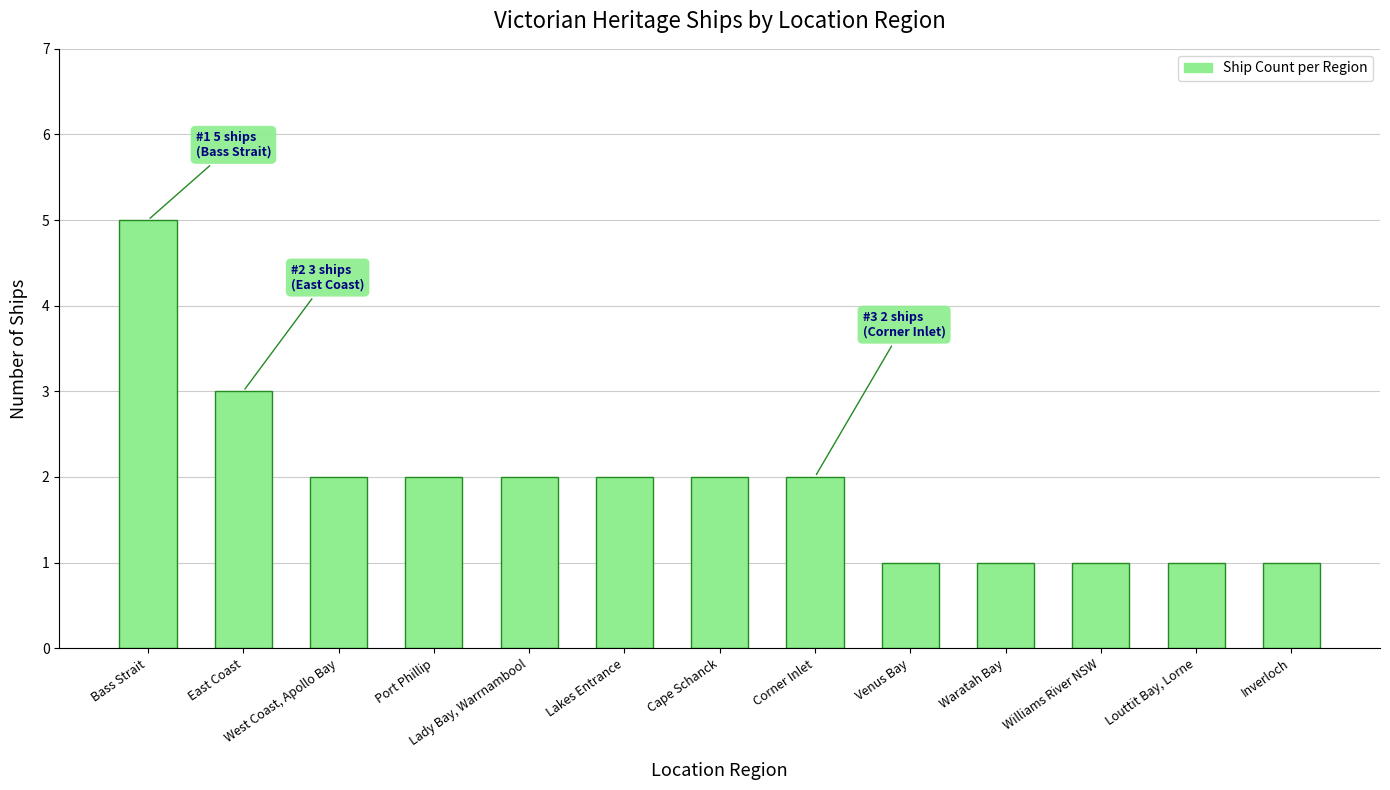

What is the change in value from Cape Schanck to Louttit Bay, Lorne?

-1